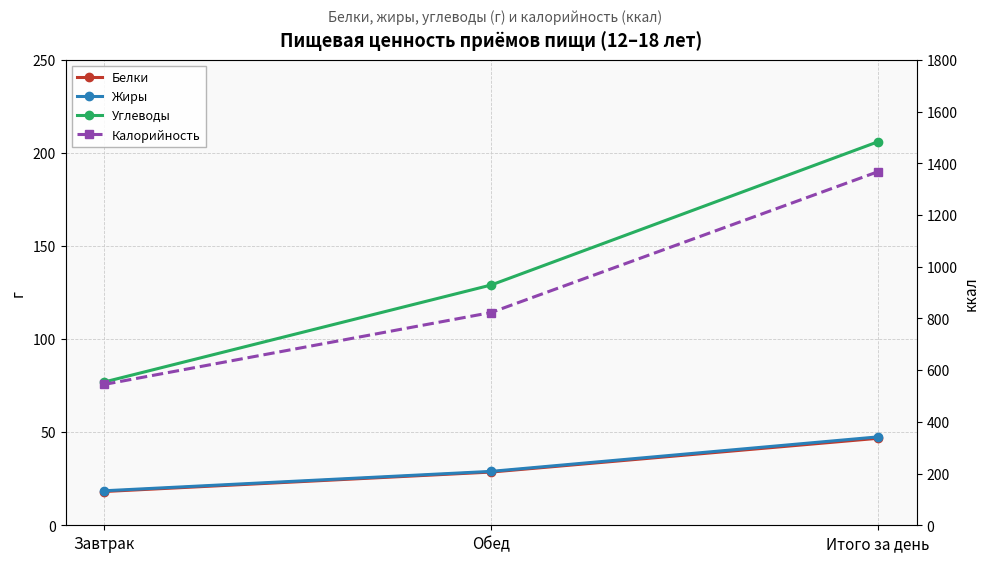

Where does the Жиры series first go above 28?

Обед